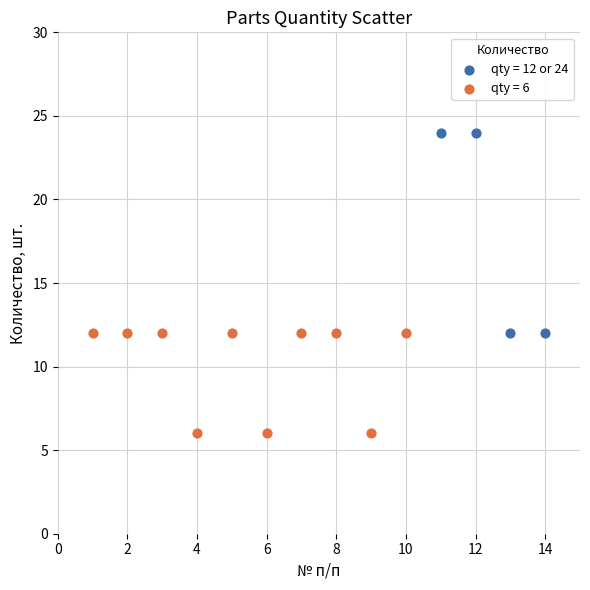

Which series contains the highest Y value?

qty = 12 or 24